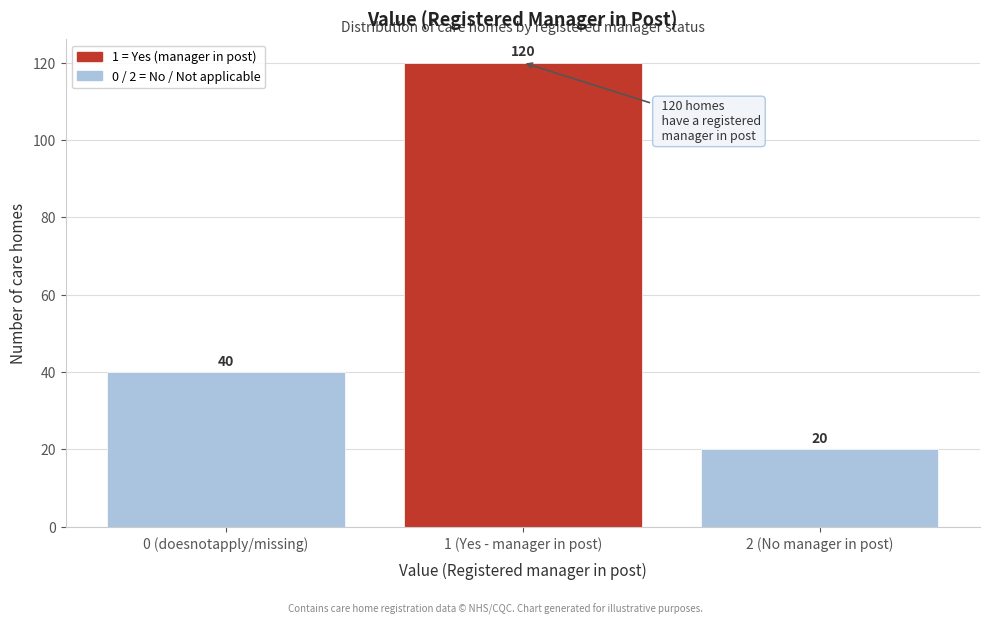

Reading left to right, transcribe all the data shown in this chart.

0 (doesnotapply/missing)=40	1 (Yes - manager in post)=120	2 (No manager in post)=20